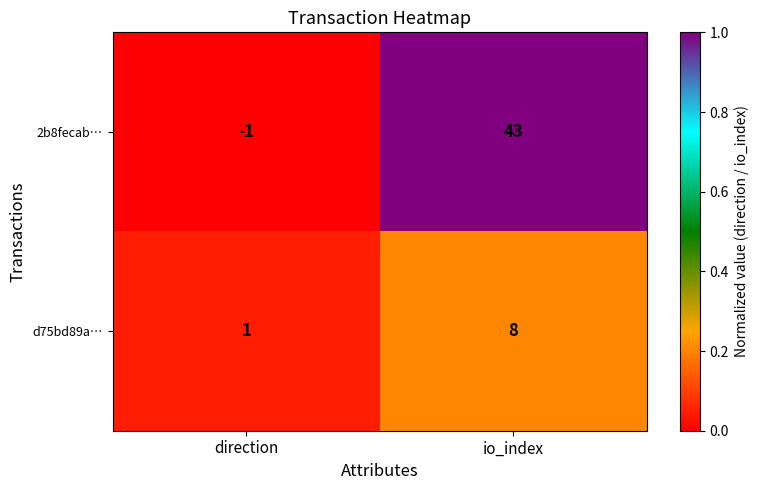

Which series has the largest range (max minus min)?

2b8fecab…